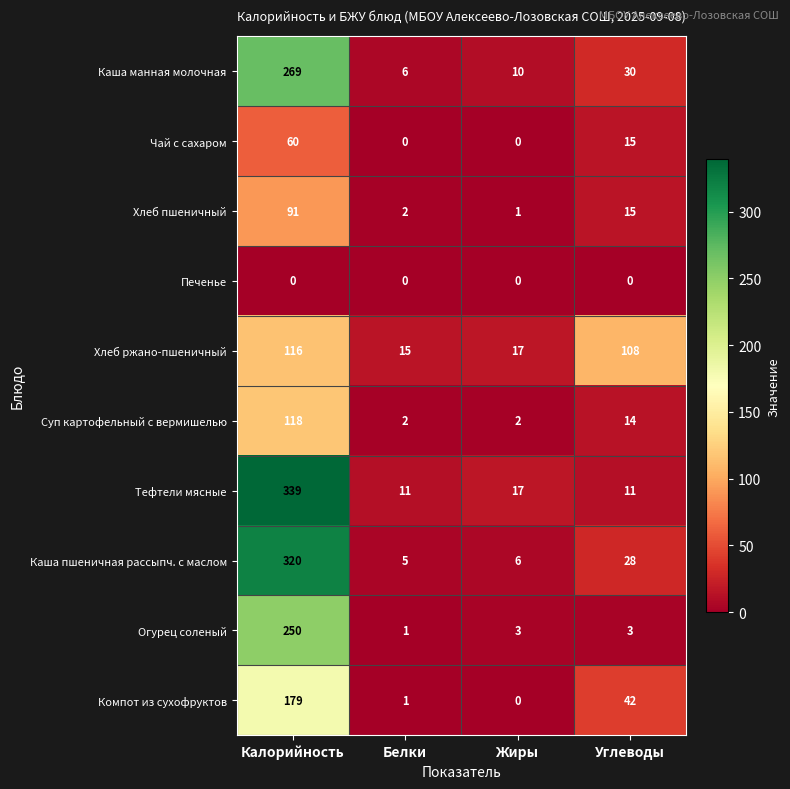

What is the maximum value shown in the chart?

339